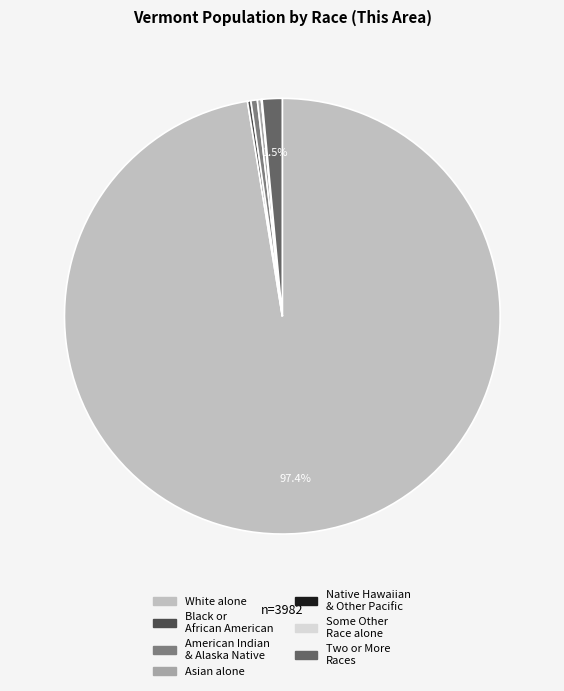

Is the sum of White alone and Asian alone greater than half?

Yes